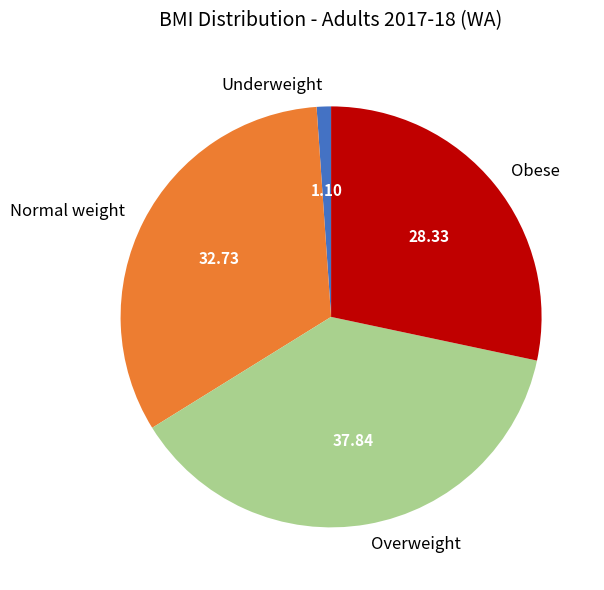

Which has a higher value, Overweight or Underweight?

Overweight